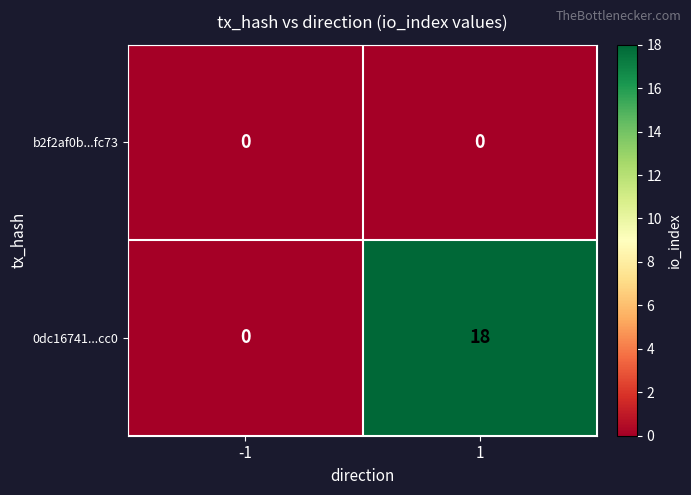

What value does the 0dc16741...cc0 series have at 1, to the nearest 5?

20